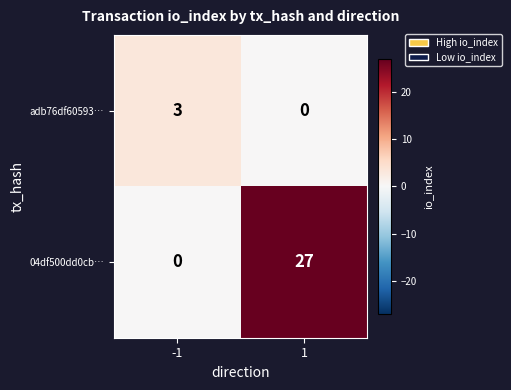

At how many categories does at least one series exceed 21?

1